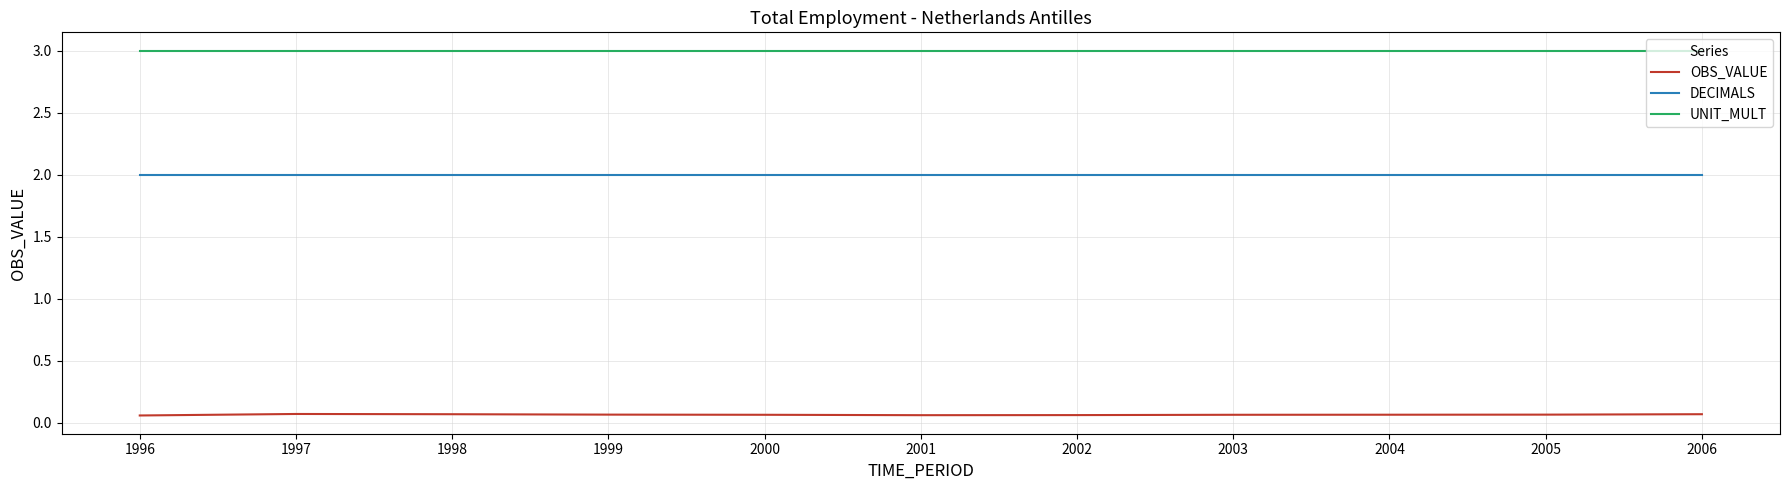

What are all the series names shown in the legend?

OBS_VALUE, DECIMALS, UNIT_MULT